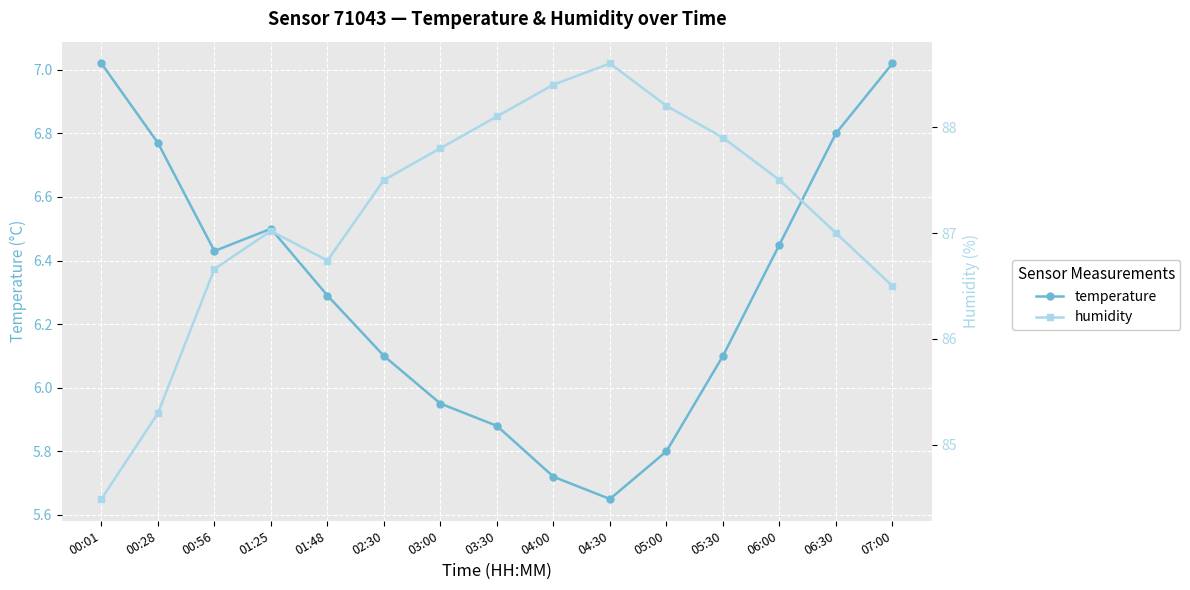

List the labels in order of humidity value, smallest first.

00:01, 00:28, 07:00, 00:56, 01:48, 06:30, 01:25, 02:30, 06:00, 03:00, 05:30, 03:30, 05:00, 04:00, 04:30